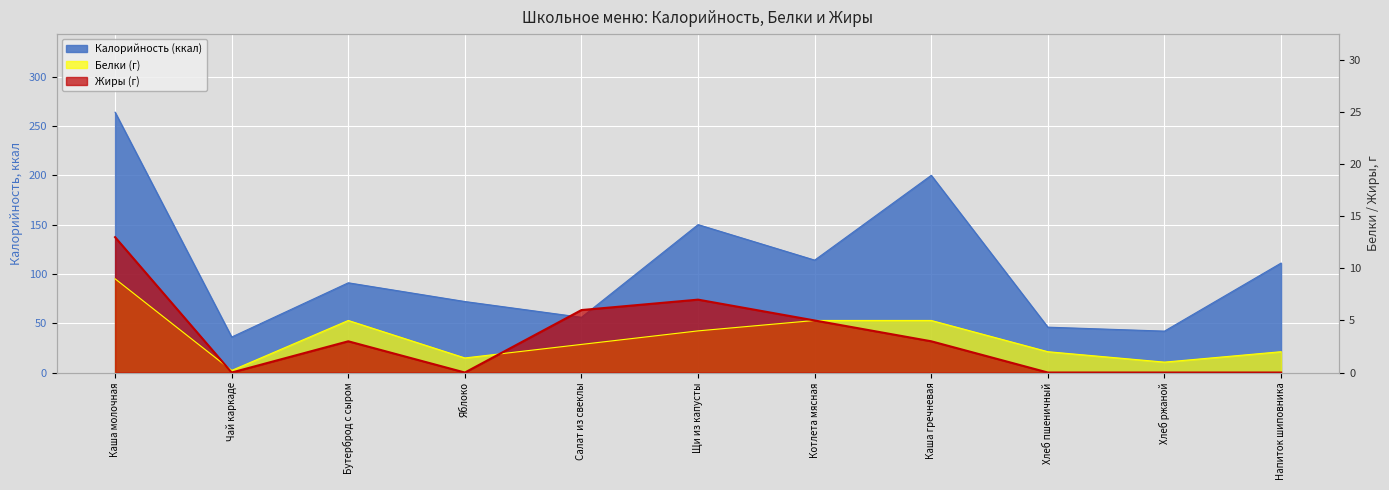

What is the maximum value for Калорийность?

264.0